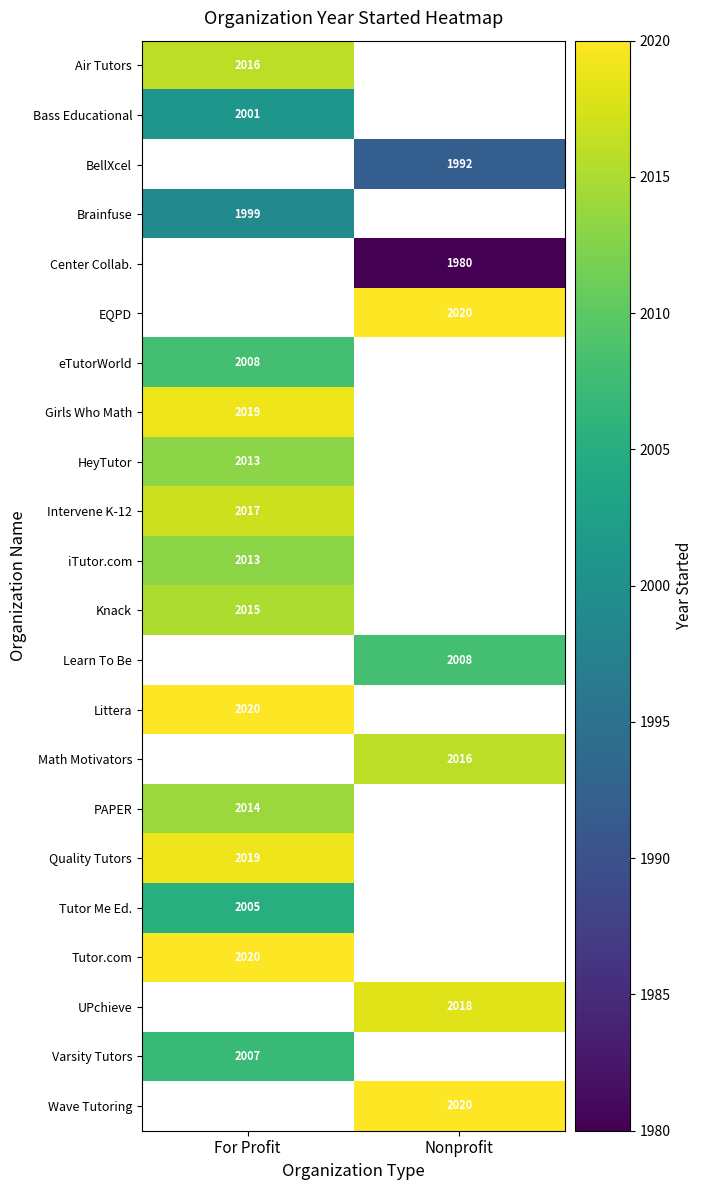

The eTutorWorld series shows 2948 at For Profit. True or false?

False